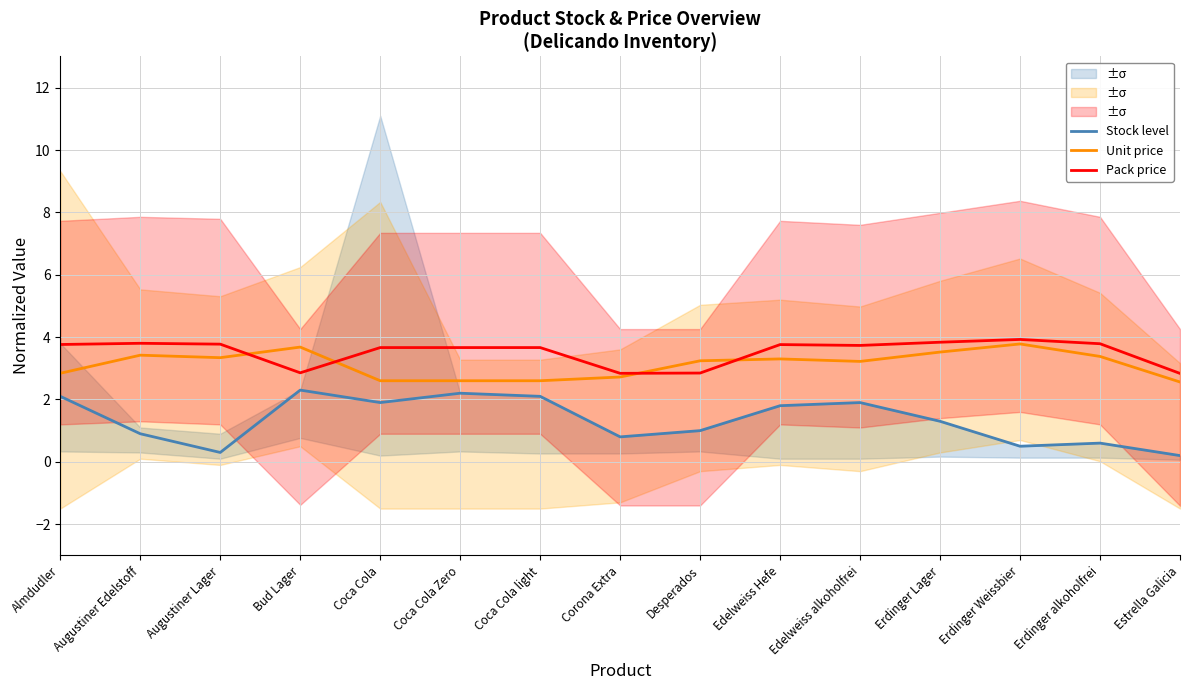

What position from the right is Erdinger Weissbier?

3